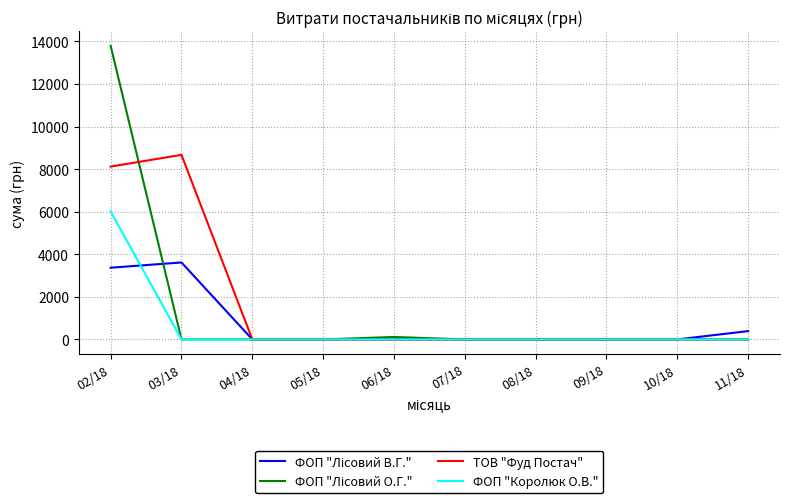

What is the total value across all series at 03/18?

12285.4